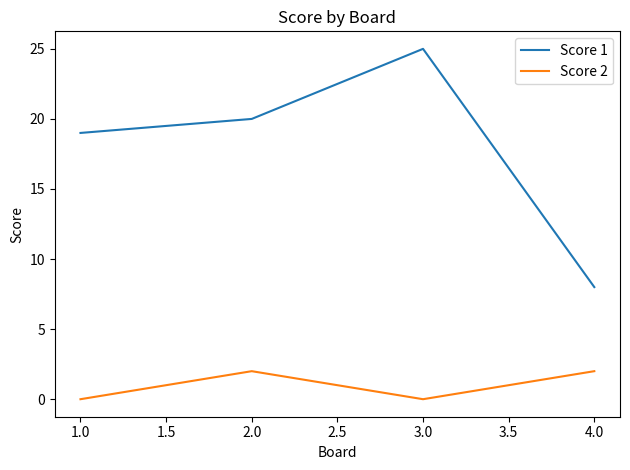

True or false: Score 2 and Score 1 cross at least once.

False